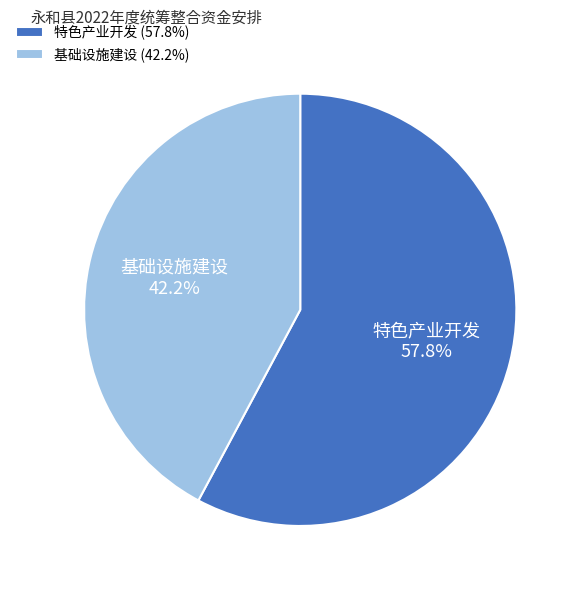

How many slices are in this pie chart?

2